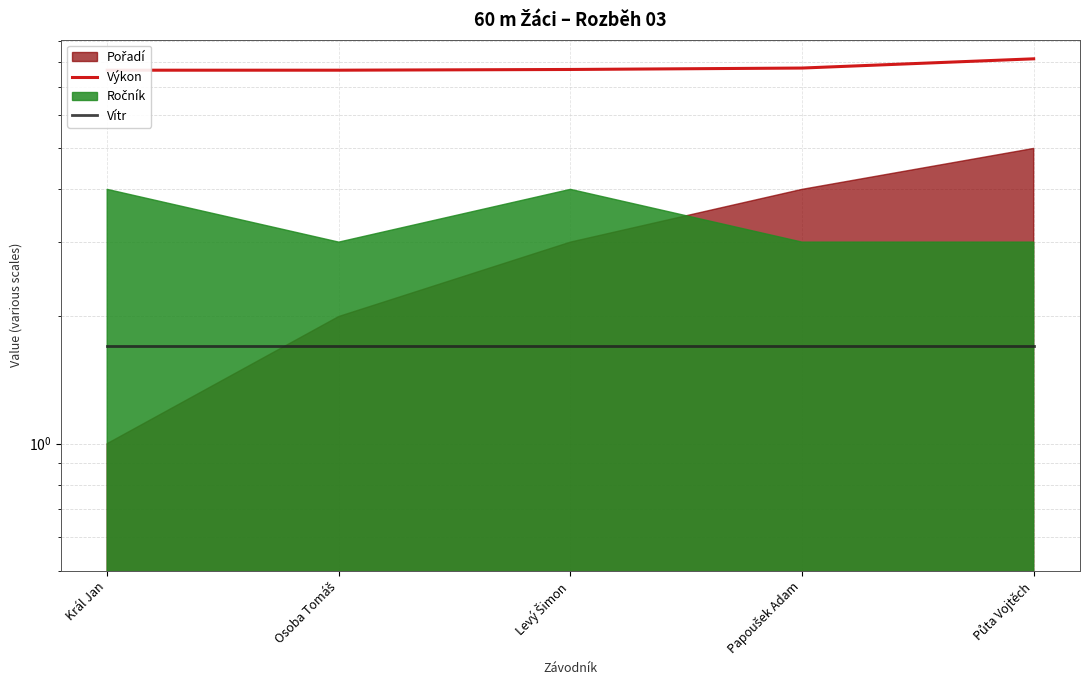

True or false: Vítr has a value of 0.6 at Osoba Tomáš.

False